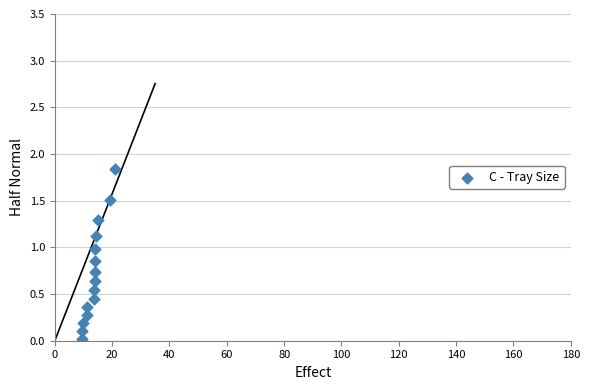

What is the range of X values (max minus min)?

11.4